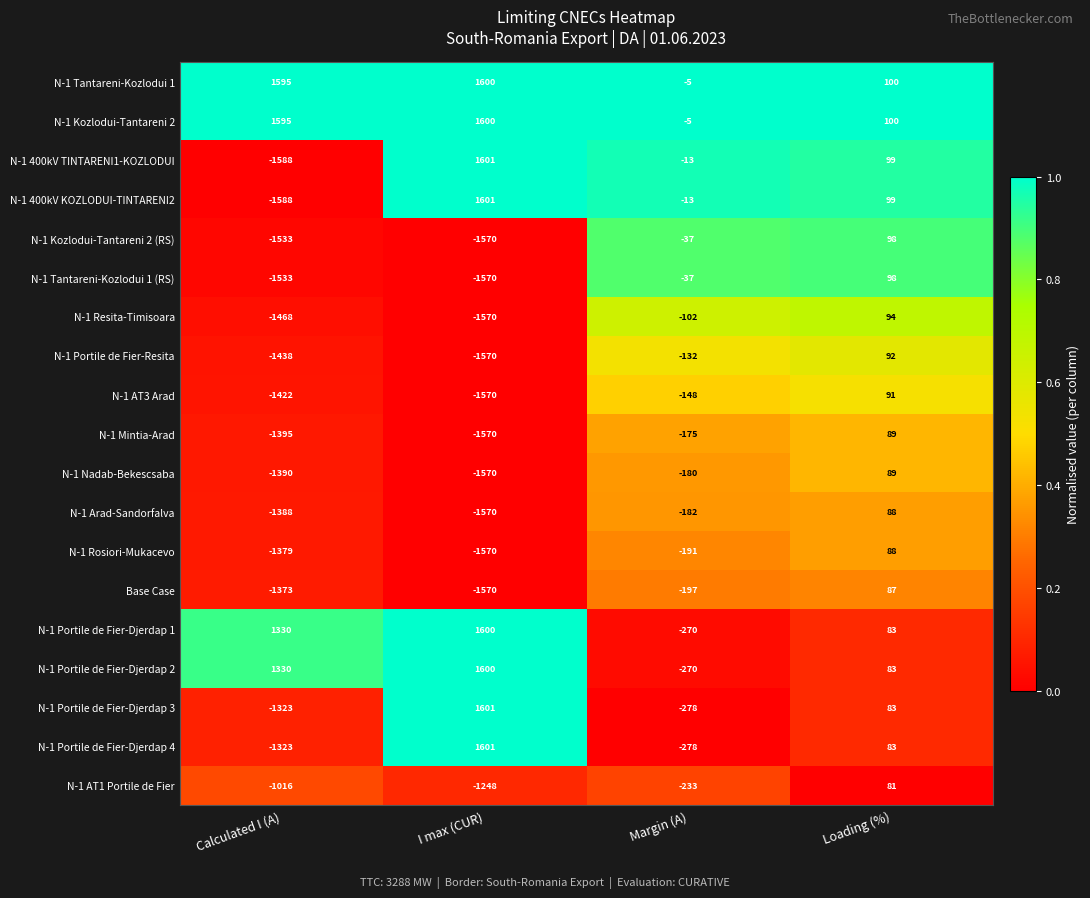

What is the difference between the highest and lowest values at I max (CUR)?

3171